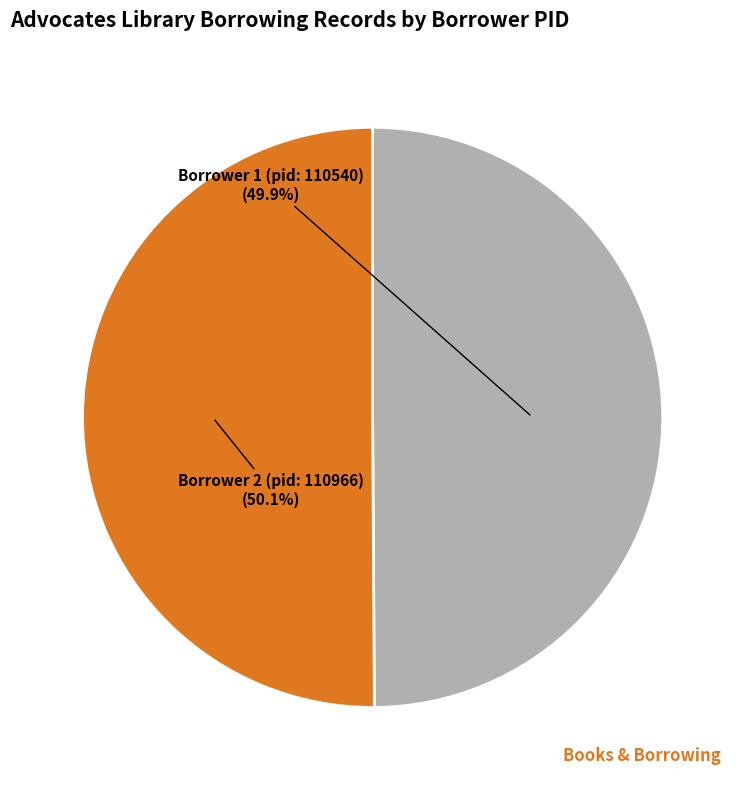

Approximately how many times larger is the value at Borrower 1 (pid: 110540) compared to Borrower 2 (pid: 110966)?

1.0